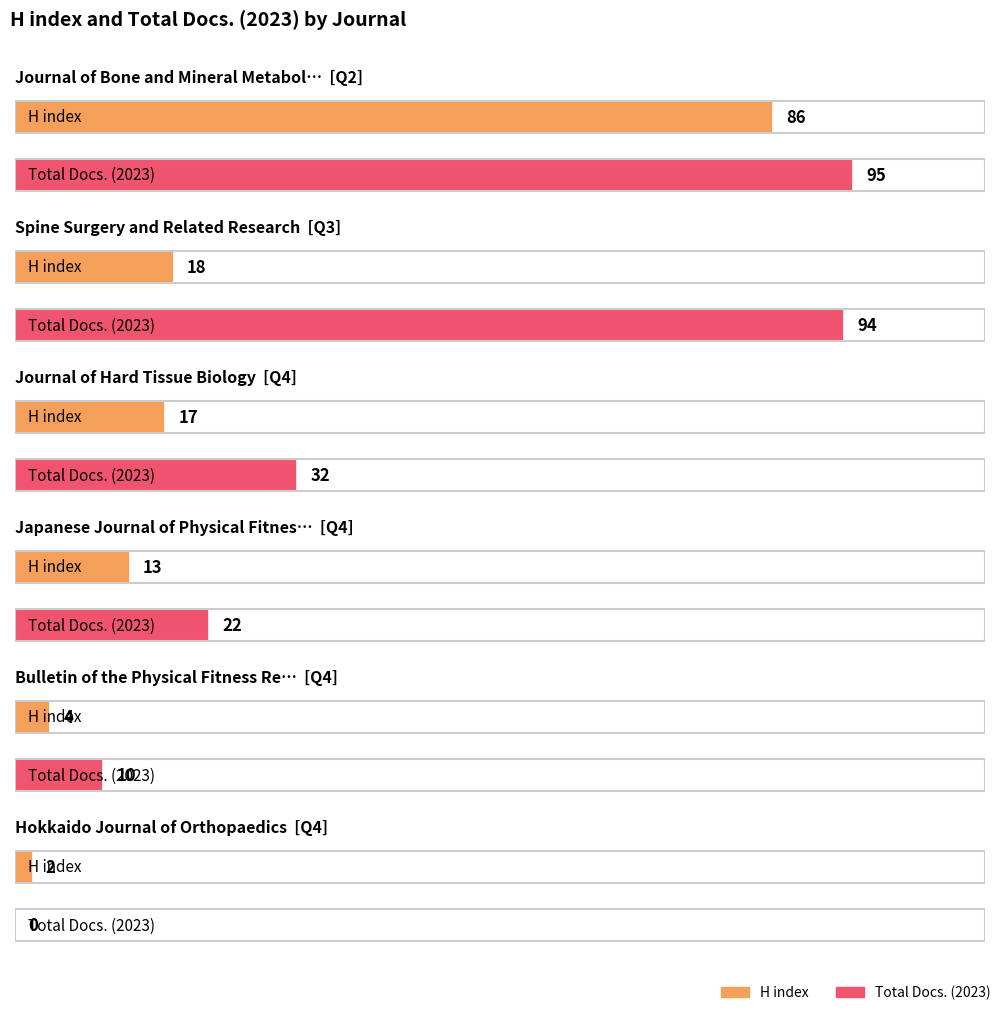

At Bulletin of the Physical Fitness Research, list the series in order from largest to smallest.

Total Docs. (2023), H index